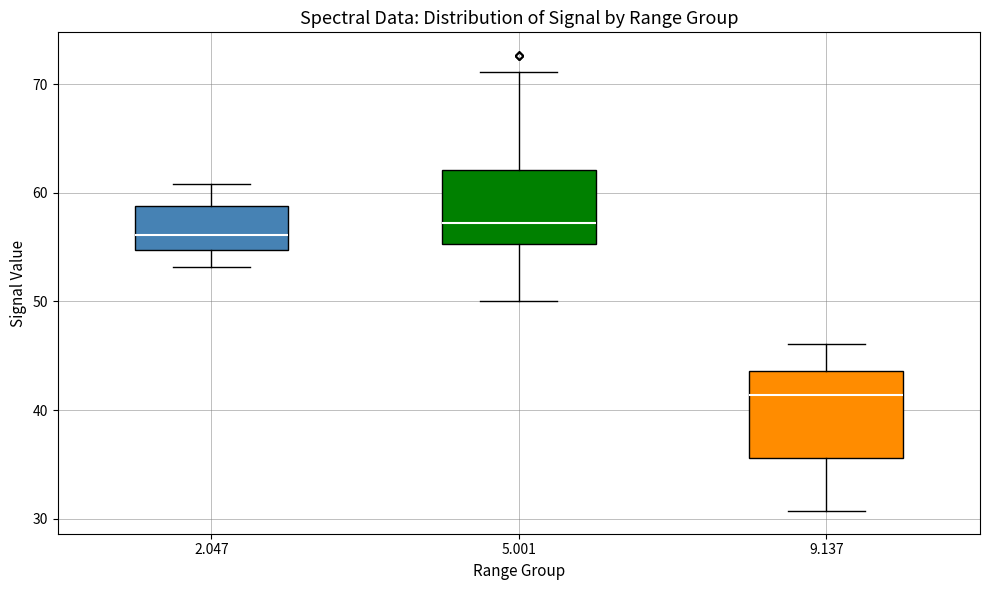

Reading left to right, transcribe this box plot: for each box, give where its median line is, the range the box spans, and where its two whiskers end, as read against the y-axis. The values are not printed on the chart, so give them approximately, as read against the axis.

2.047: median 56, box 55 to 59, whiskers 53 to 61
5.001: median 57, box 55 to 62, whiskers 50 to 71
9.137: median 41, box 36 to 44, whiskers 31 to 46